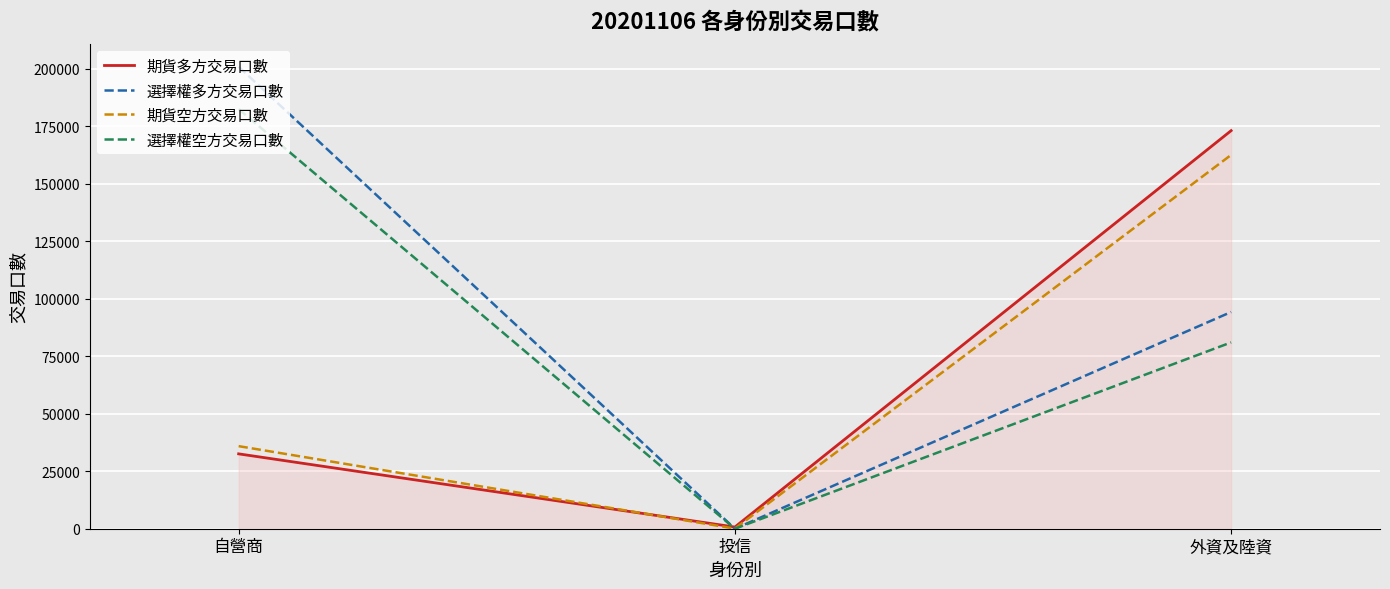

How many series are shown in this chart?

4